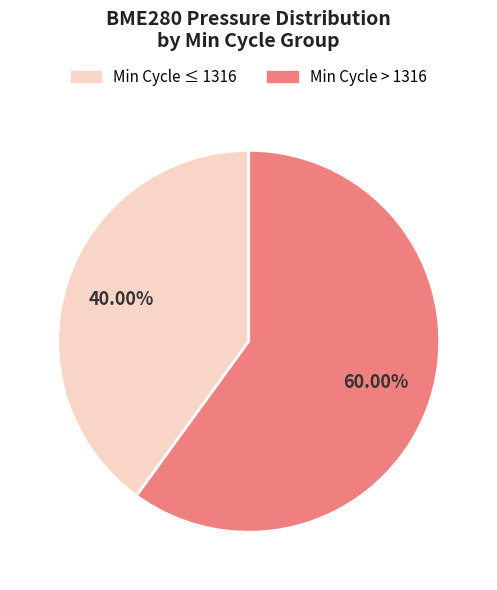

Is there any slice that represents more than half of the pie?

Yes